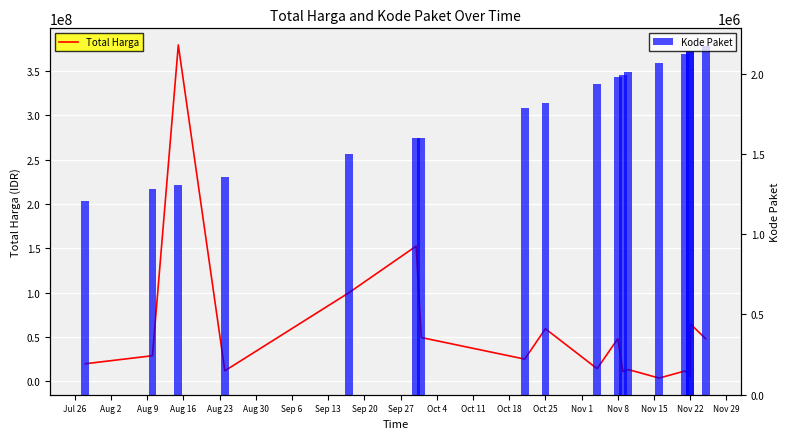

At how many categories does at least one series exceed 330573308?

1